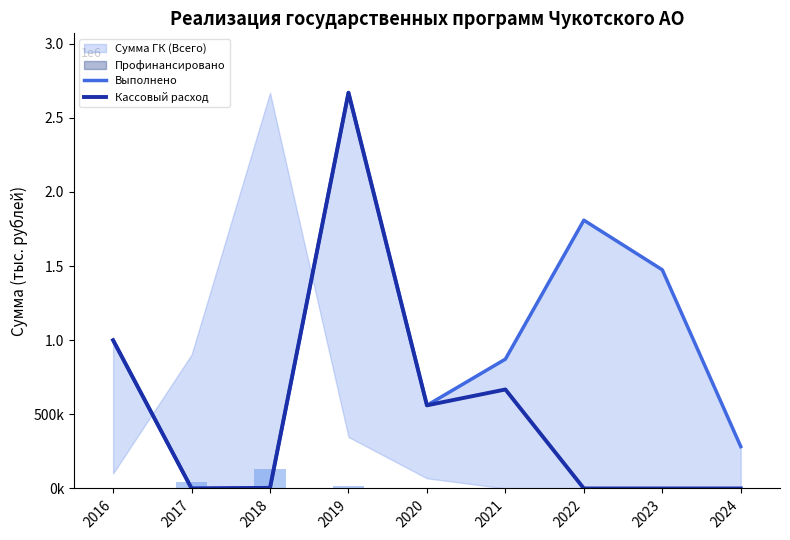

What is the difference between the maximum and minimum values in the Выполнено series?

2669661.3